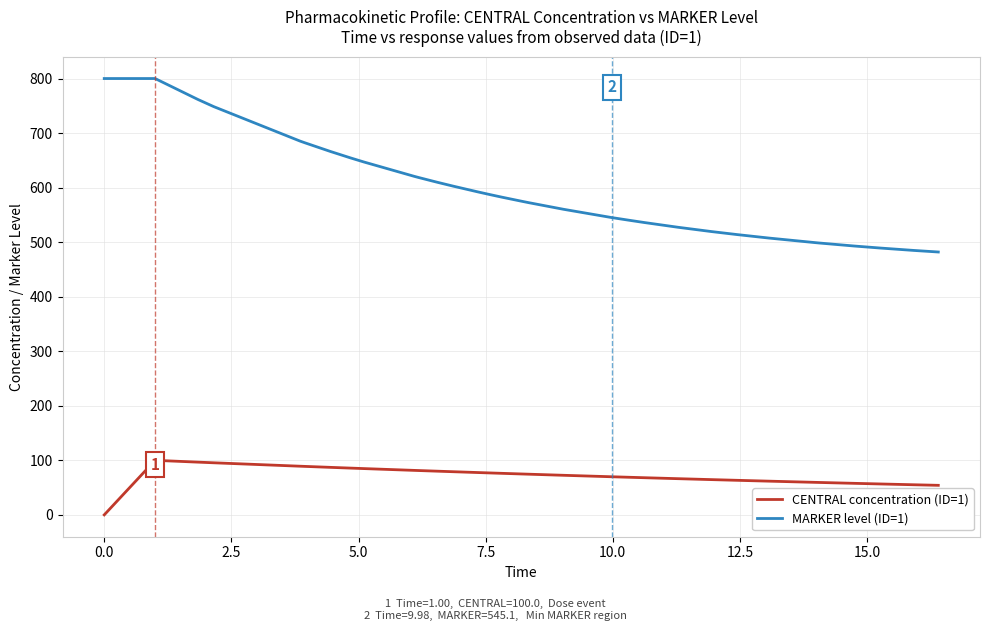

Which series has the largest range (max minus min)?

MARKER level (ID=1)